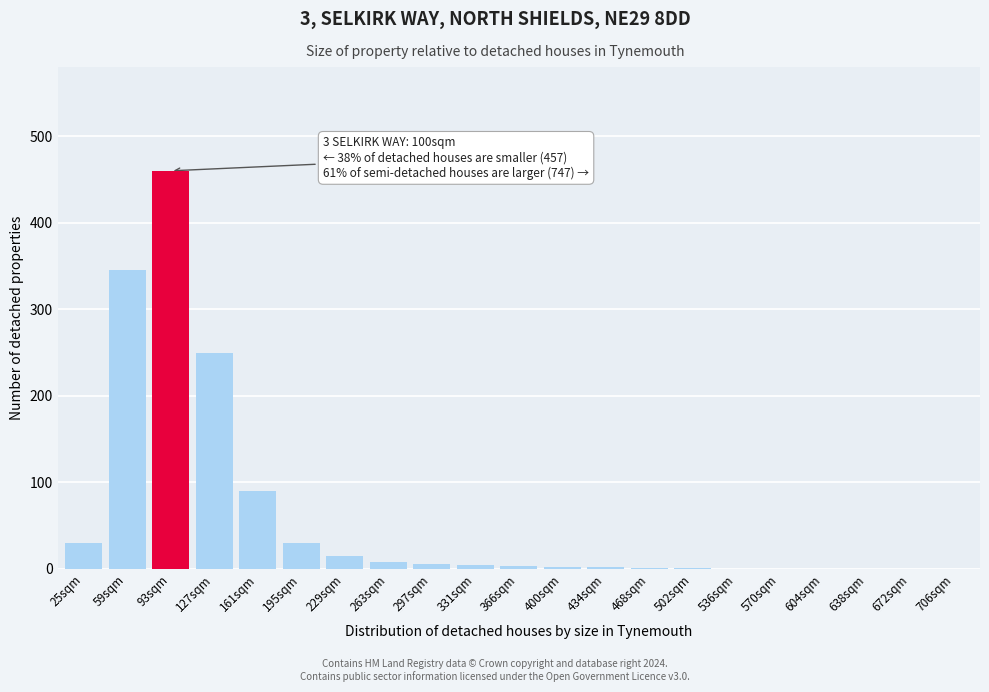

At which category does the chart reach its peak across all series?

93sqm